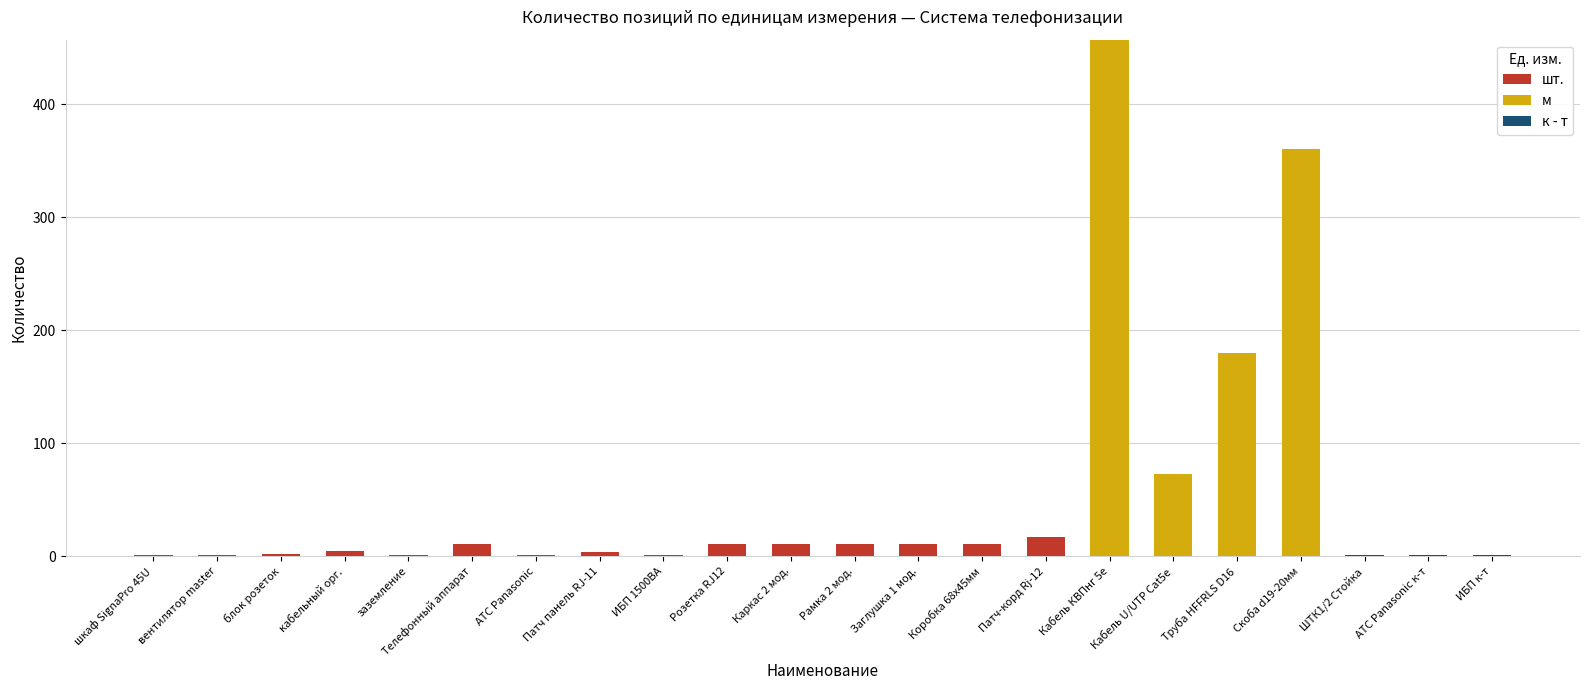

What is the maximum value for шт.?

17